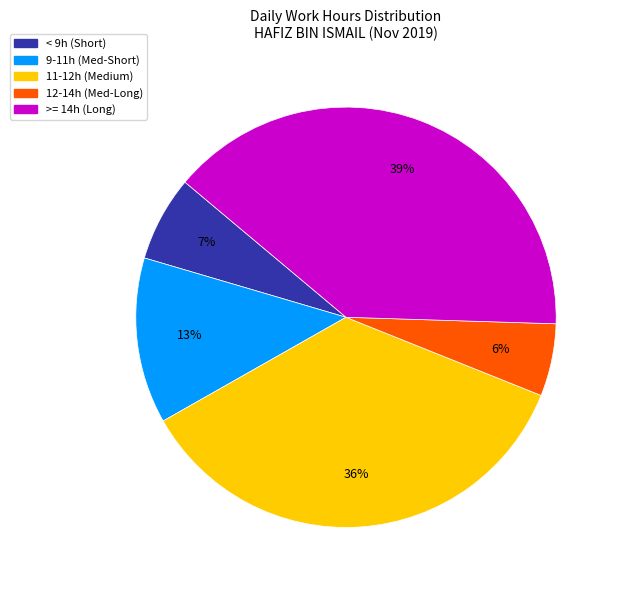

To the nearest percent, what is the average slice percentage?

20%